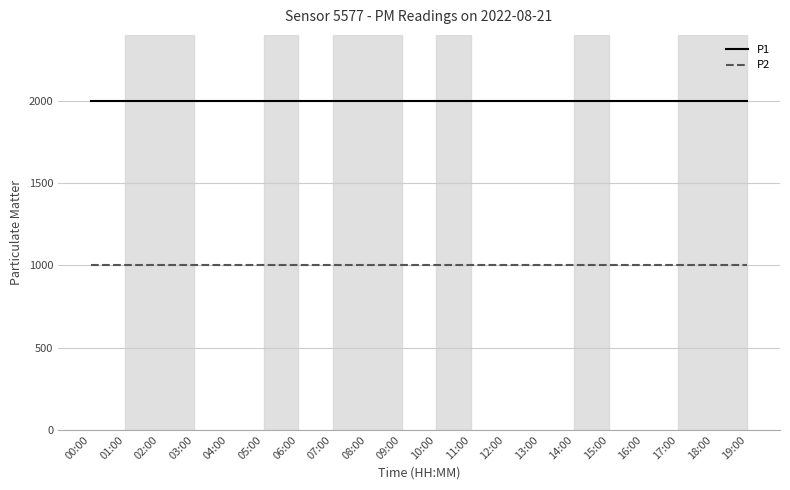

True or false: P1 and P2 intersect in this chart.

False